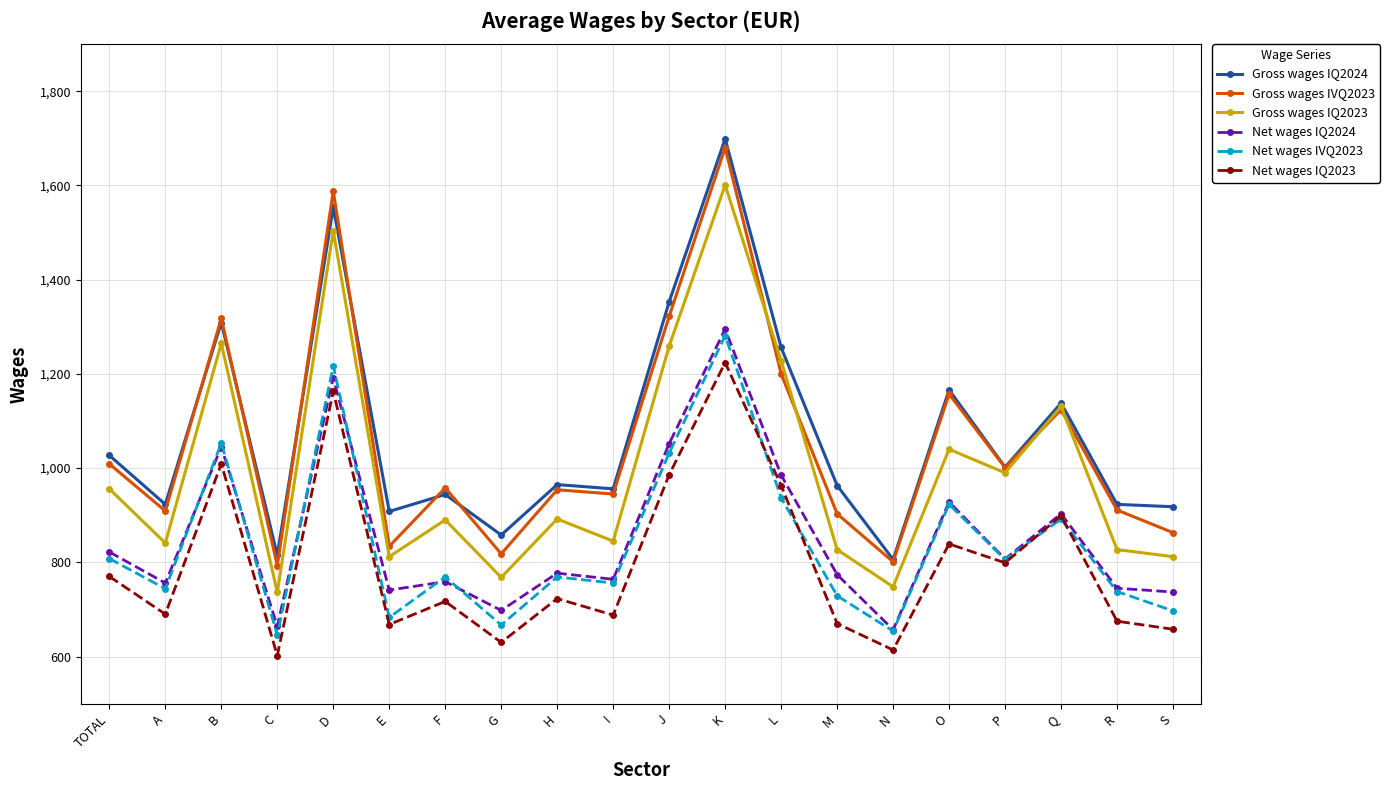

How many distinct data groups are displayed?

6